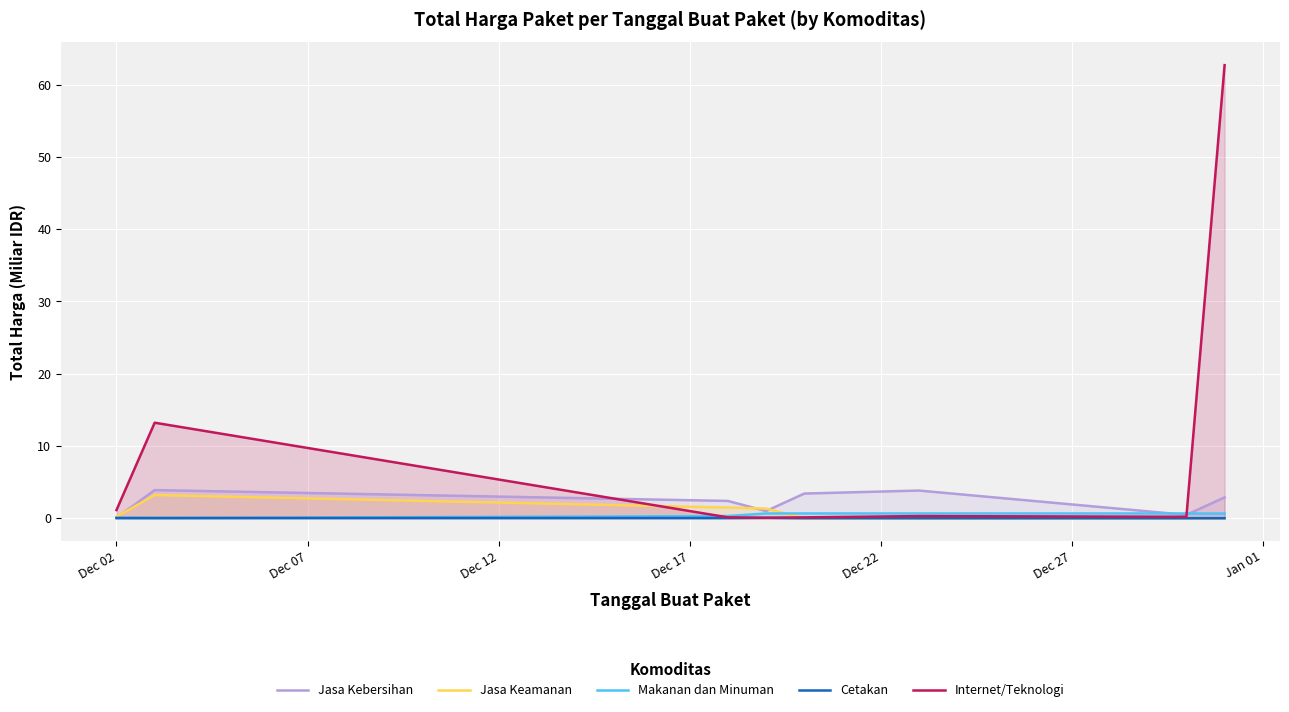

Which series has the largest total across all categories?

Internet/Teknologi